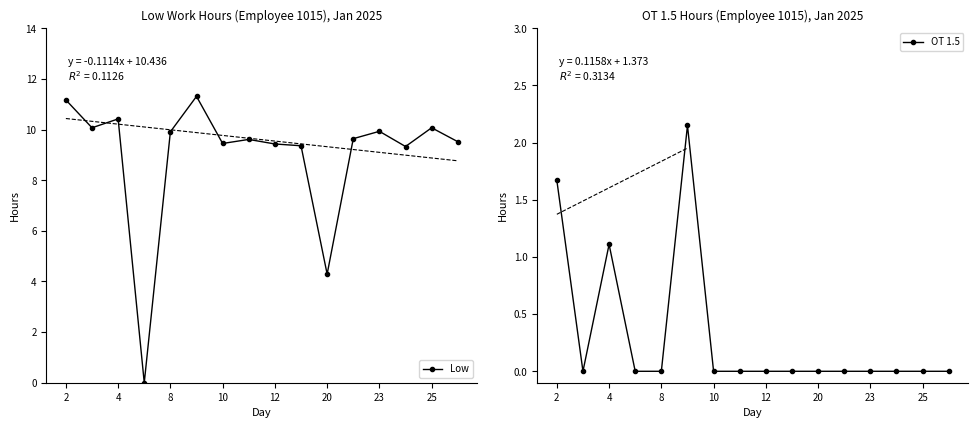

List the series in order of their peak value, highest first.

Low, OT 1.5